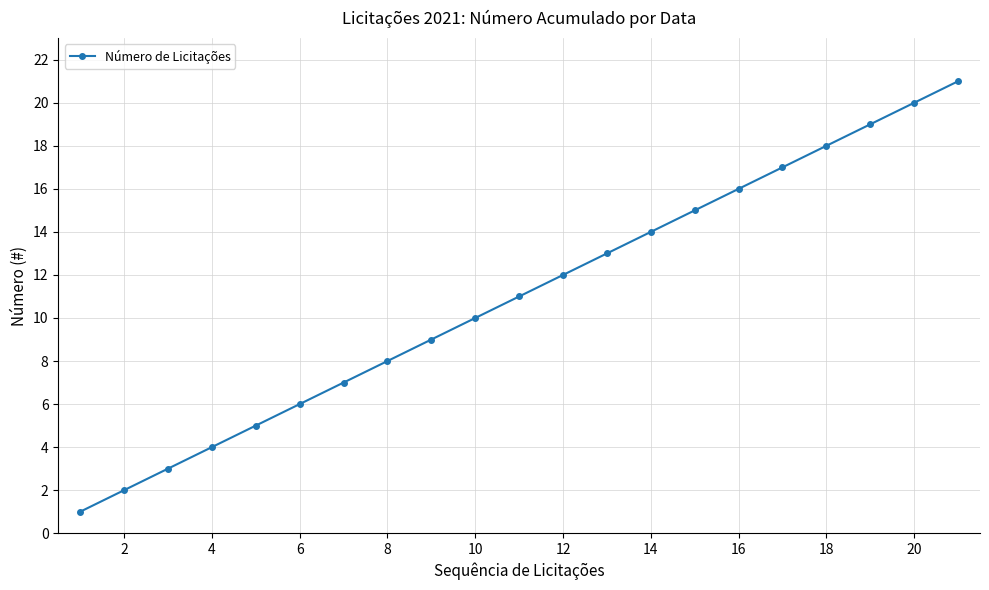

How many data points are less than 11?

10